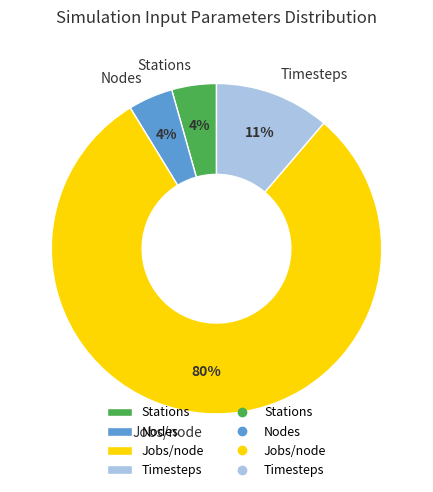

Count the number of slices in the pie.

4